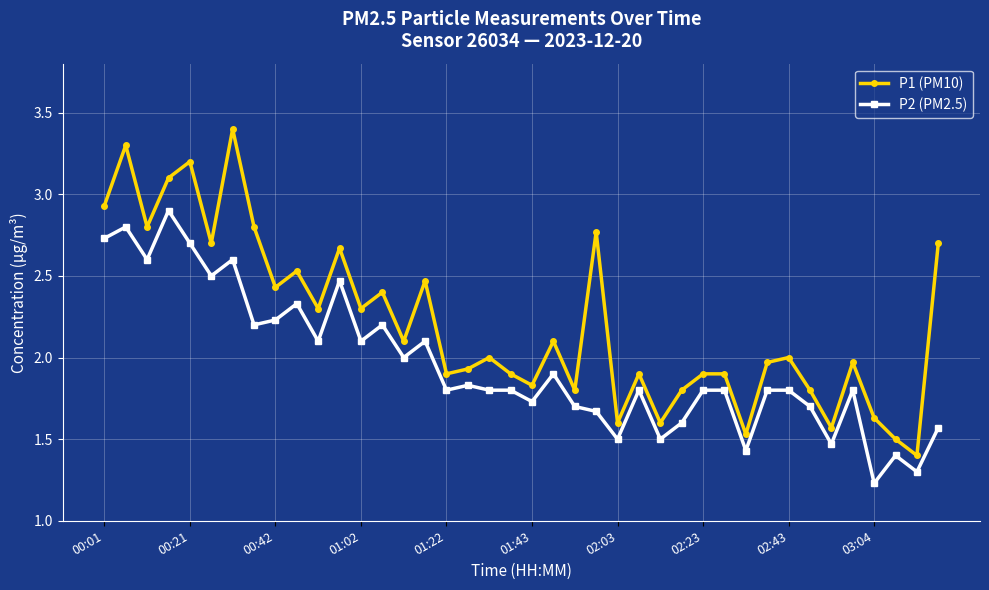

What is the maximum value for P1 (PM10)?

3.4